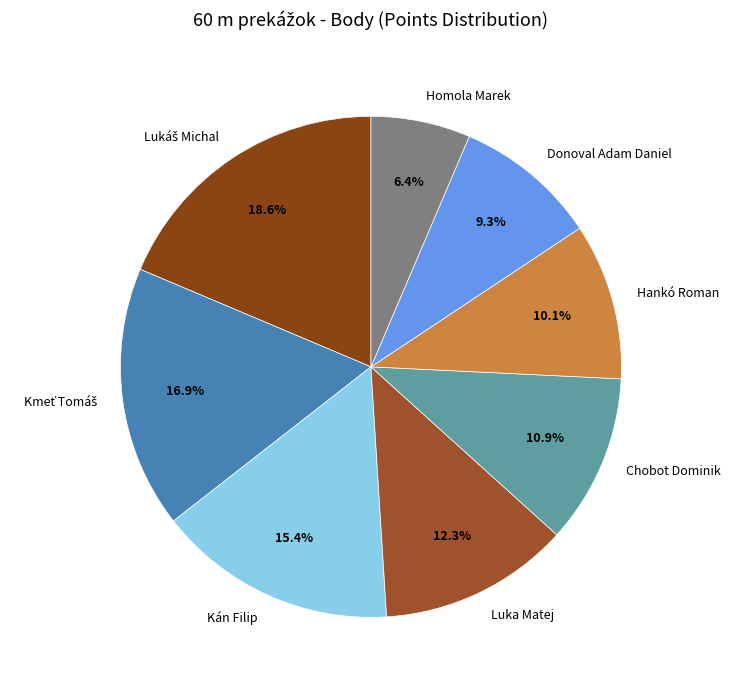

The Chobot Dominik slice represents 21% of the pie. True or false?

False